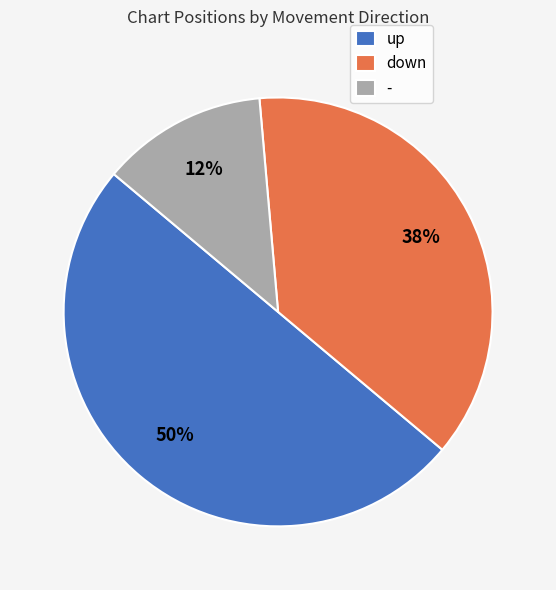

To the nearest percent, what is the difference between the down and up slice percentages?

12%